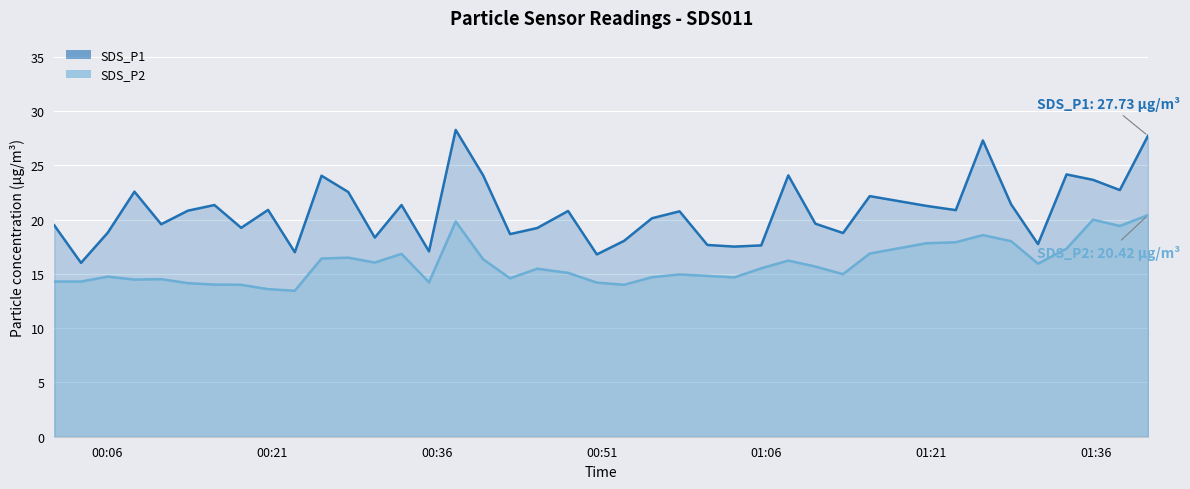

Where is the first local minimum for SDS_P1?

2022/08/24 00:03:36